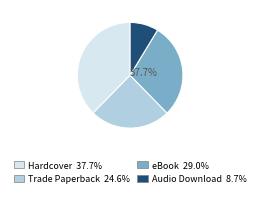

To the nearest percent, what is the combined percentage of Trade Paperback and Audio Download?

33%